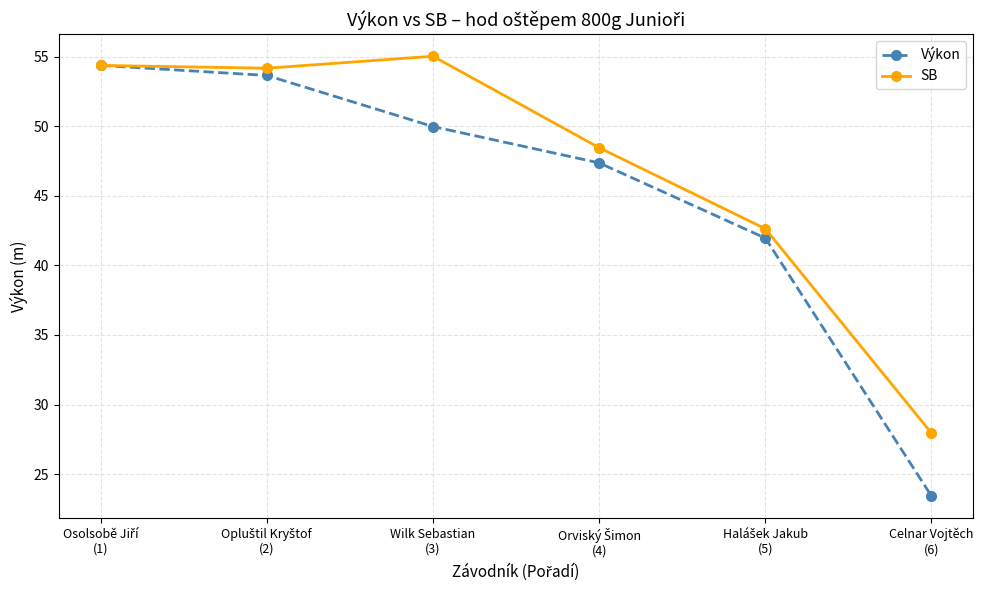

What are all the series names shown in the legend?

Výkon, SB